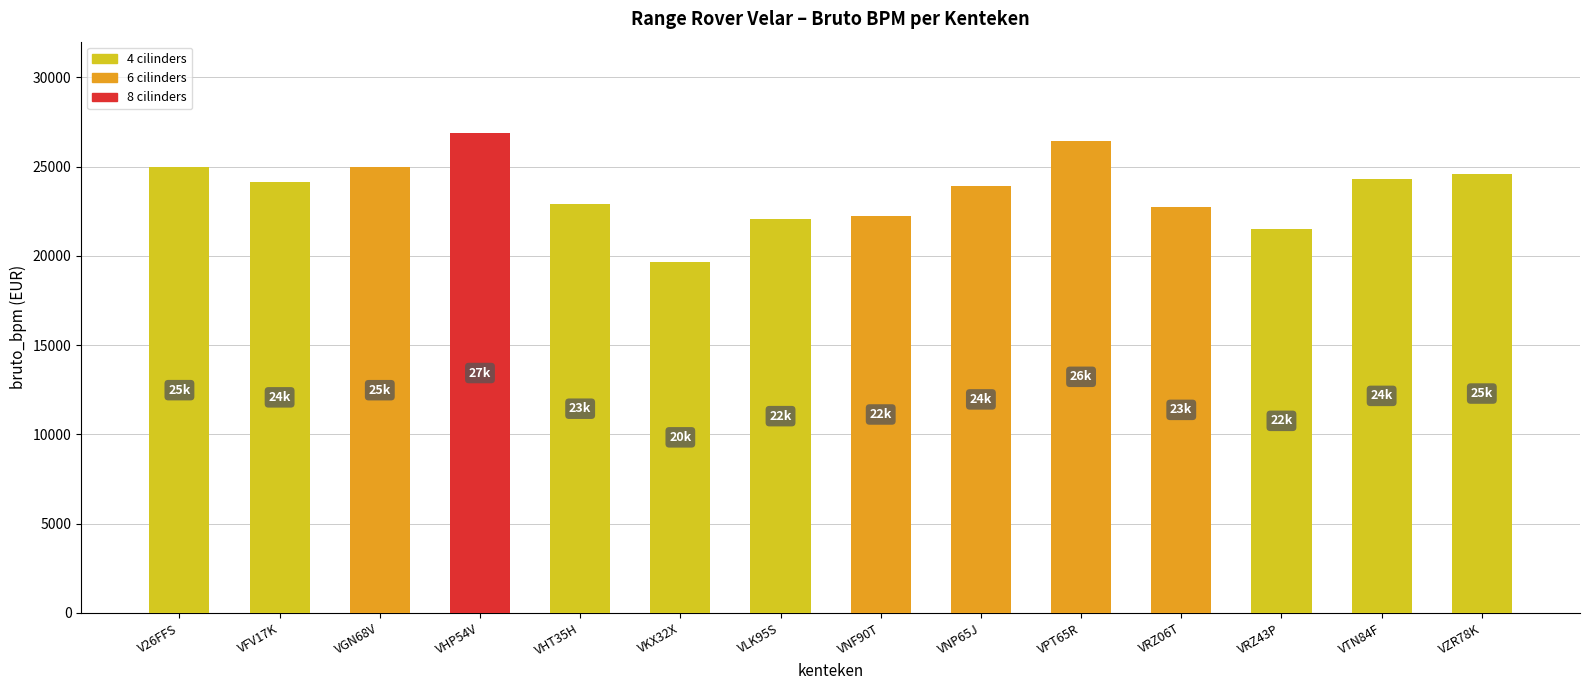

How many data points are less than 24154?

7